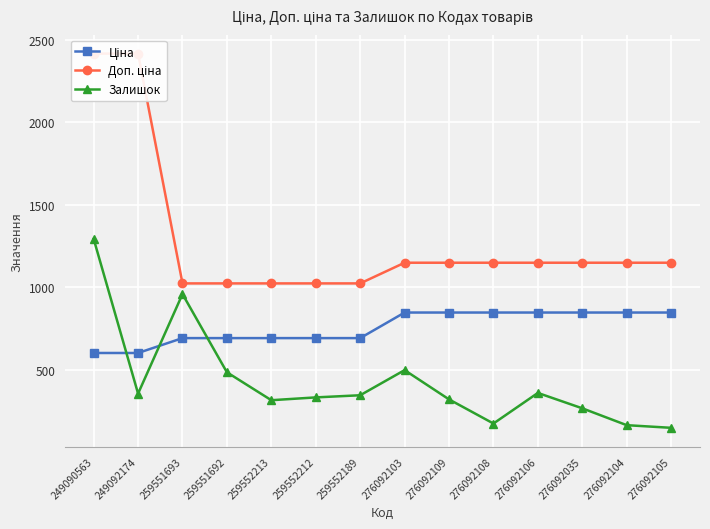

Reading left to right, extract all data points from this chart.

Ціна: 249090563=603.7	249092174=603.7	259551693=693.7	259551692=693.7	259552213=693.7	259552212=693.7	259552189=693.7	276092103=848.4	276092109=848.4	276092108=848.4	276092106=848.4	276092035=848.4	276092104=848.4	276092105=848.4
Доп. ціна: 249090563=2414.8	249092174=2414.8	259551693=1024.6	259551692=1024.6	259552213=1024.6	259552212=1024.6	259552189=1024.6	276092103=1149.7	276092109=1149.7	276092108=1149.7	276092106=1149.7	276092035=1149.7	276092104=1149.7	276092105=1149.7
Залишок: 249090563=1294.0	249092174=358.0	259551693=960.0	259551692=487.0	259552213=318.0	259552212=335.0	259552189=348.0	276092103=500.0	276092109=323.0	276092108=177.0	276092106=362.0	276092035=269.0	276092104=167.0	276092105=151.0